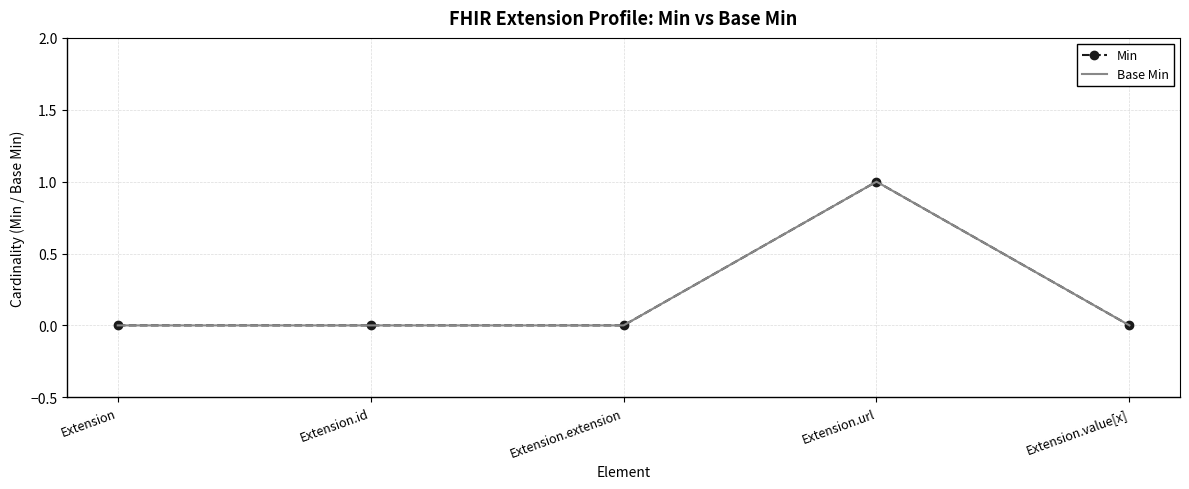

What position from the right is Extension?

5